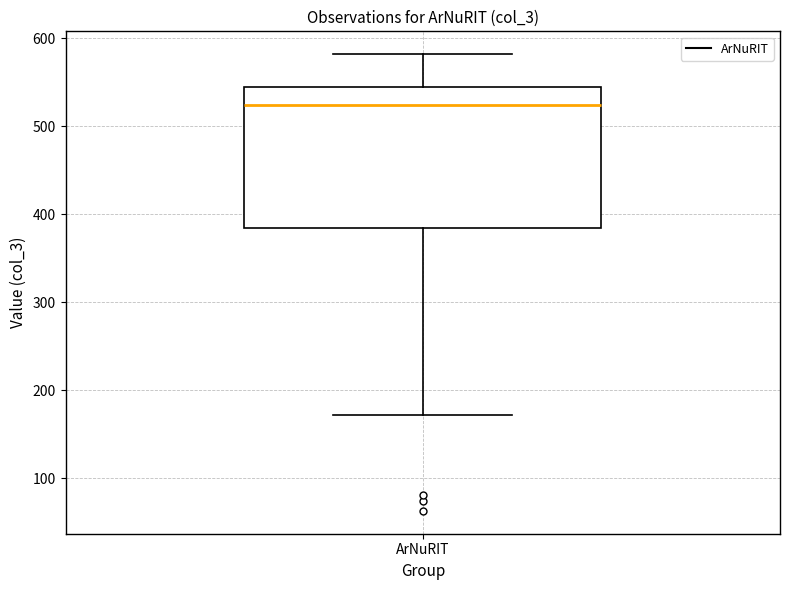

Read this box plot against the y-axis: the position of the median line, the range covered by the box, and the ends of both whiskers. The values are not printed on the chart, so give them approximately, as read against the axis.

median 520, box 380 to 540, whiskers 170 to 580